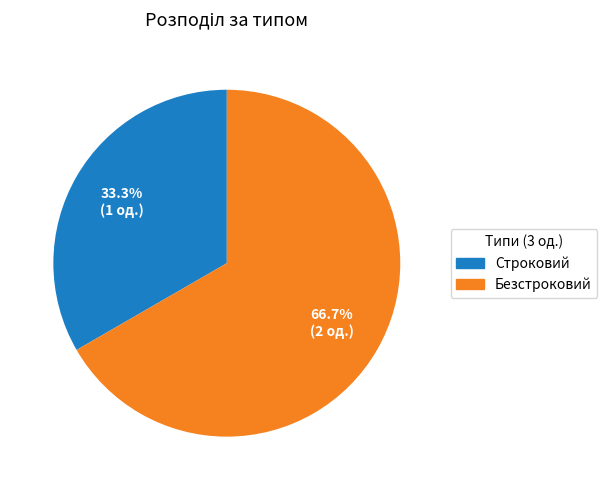

To the nearest percent, what is the difference between the largest and smallest slice percentages?

33%